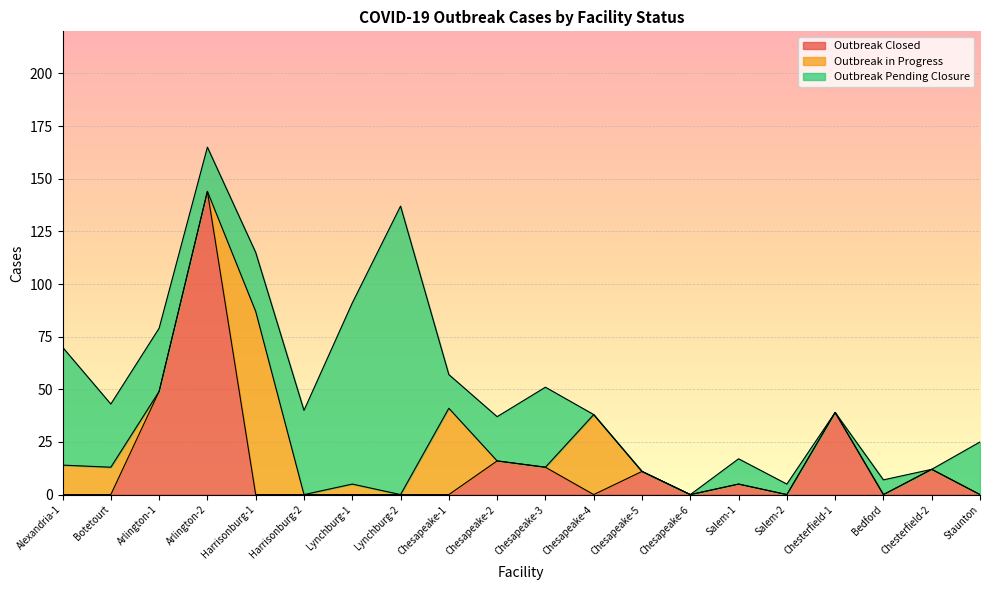

What are all the series names shown in the legend?

Outbreak Closed, Outbreak in Progress, Outbreak Pending Closure